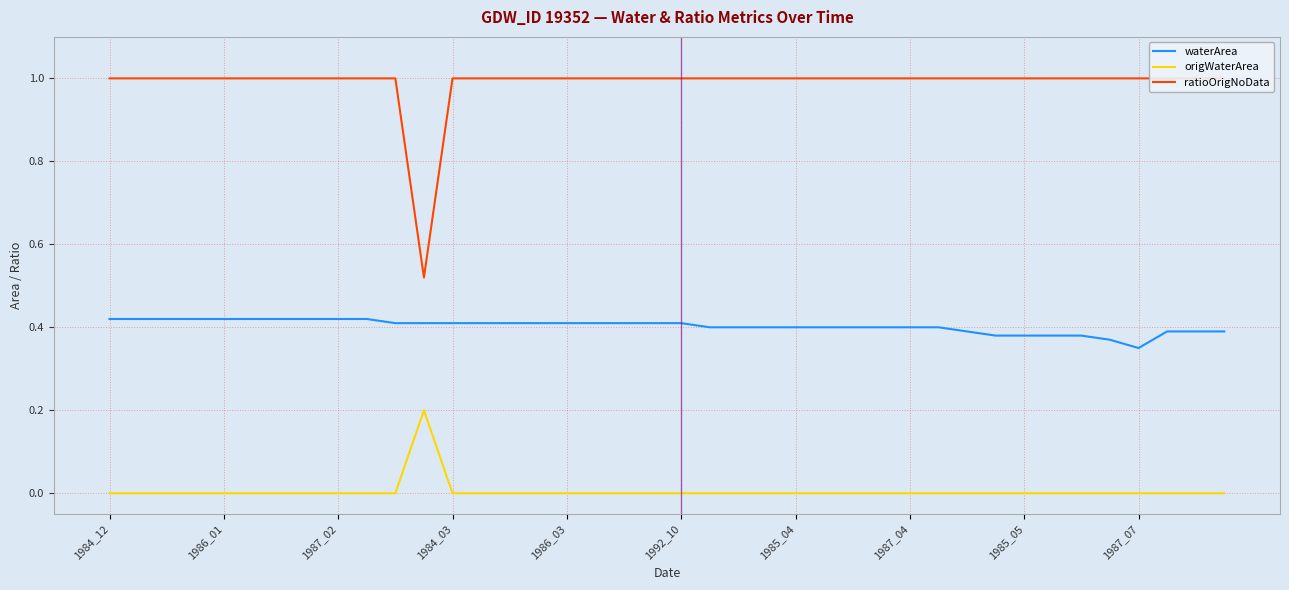

What is the maximum value shown in the chart?

1.0